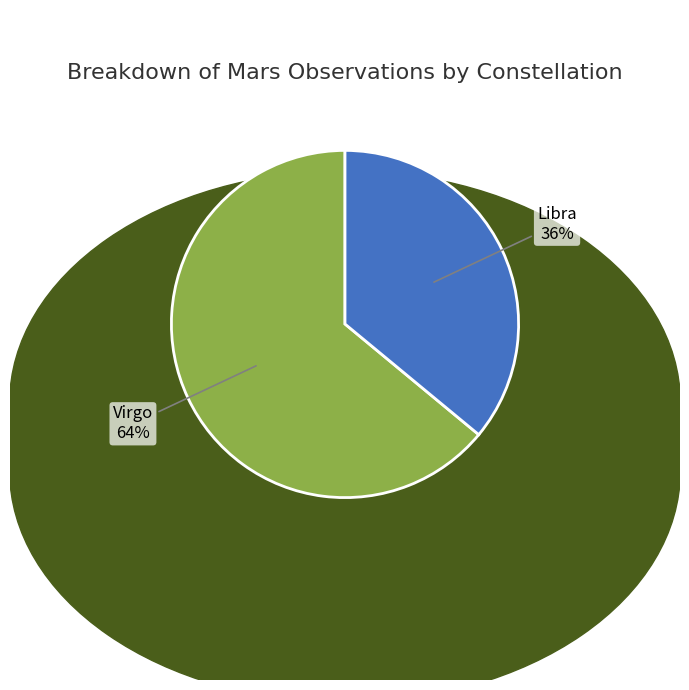

Do Virgo and Libra together represent more than half of the pie?

Yes